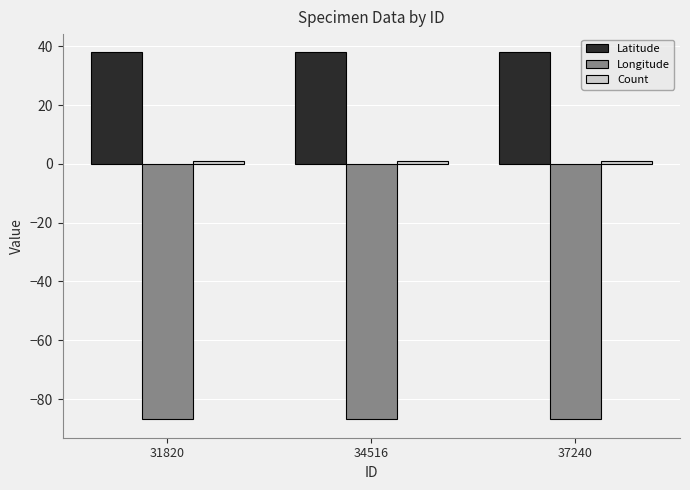

What is the highest value of the Longitude series?

-86.9